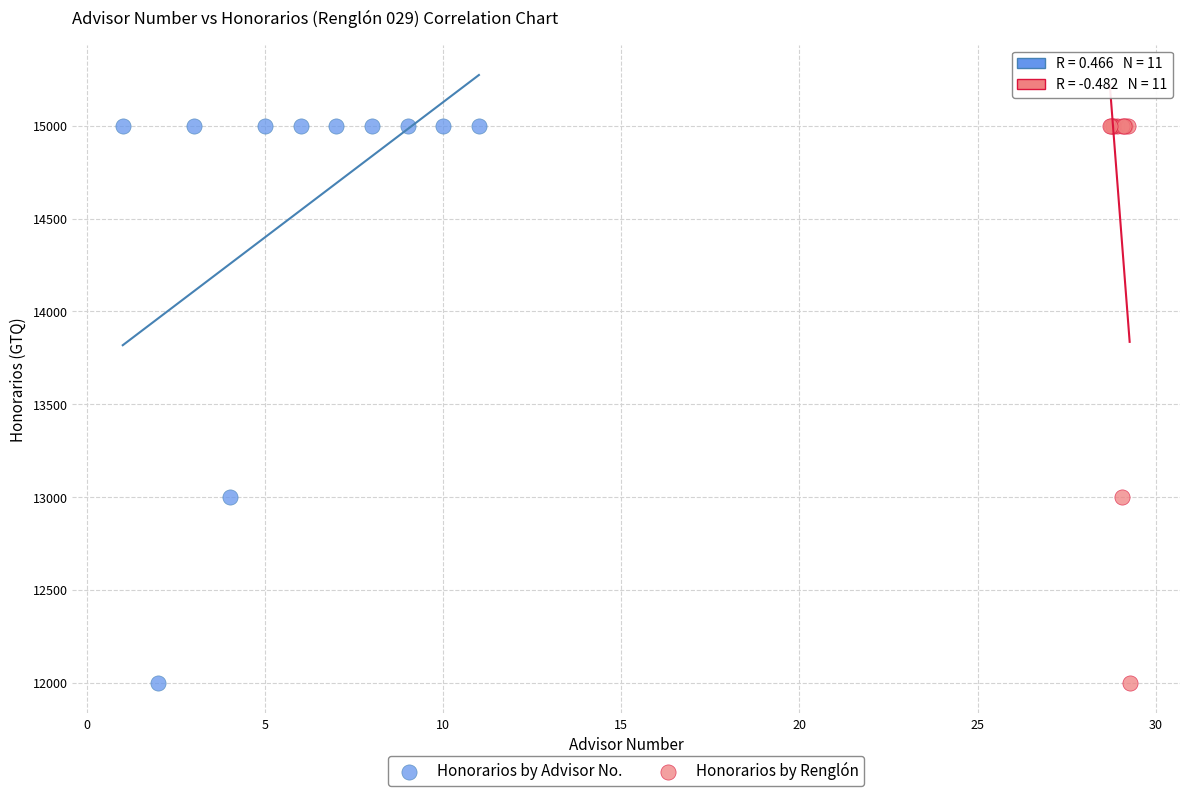

What are all the series names shown in the legend?

Honorarios by Advisor No., Honorarios by Renglón